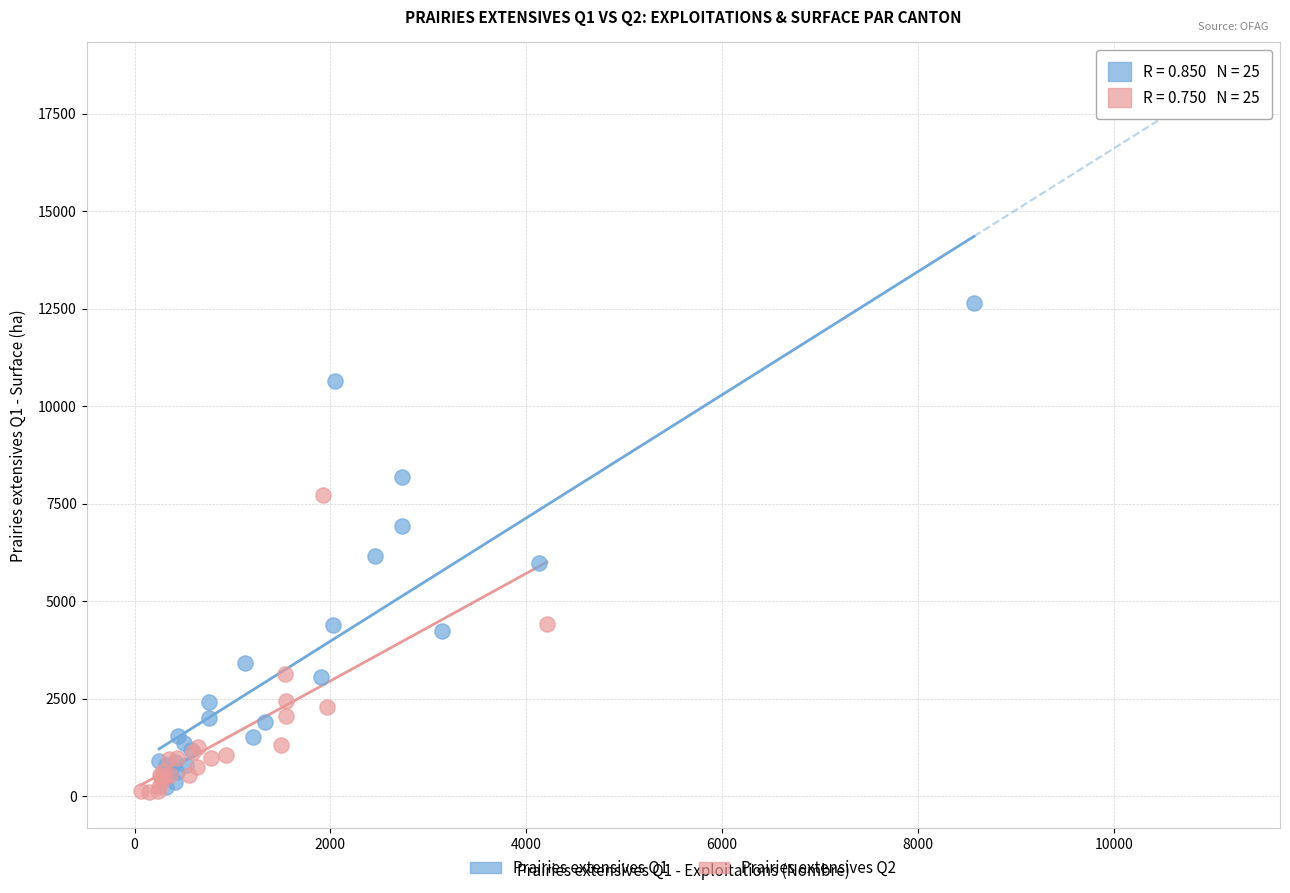

What are all the series names shown in the legend?

Prairies extensives Q1, Prairies extensives Q2